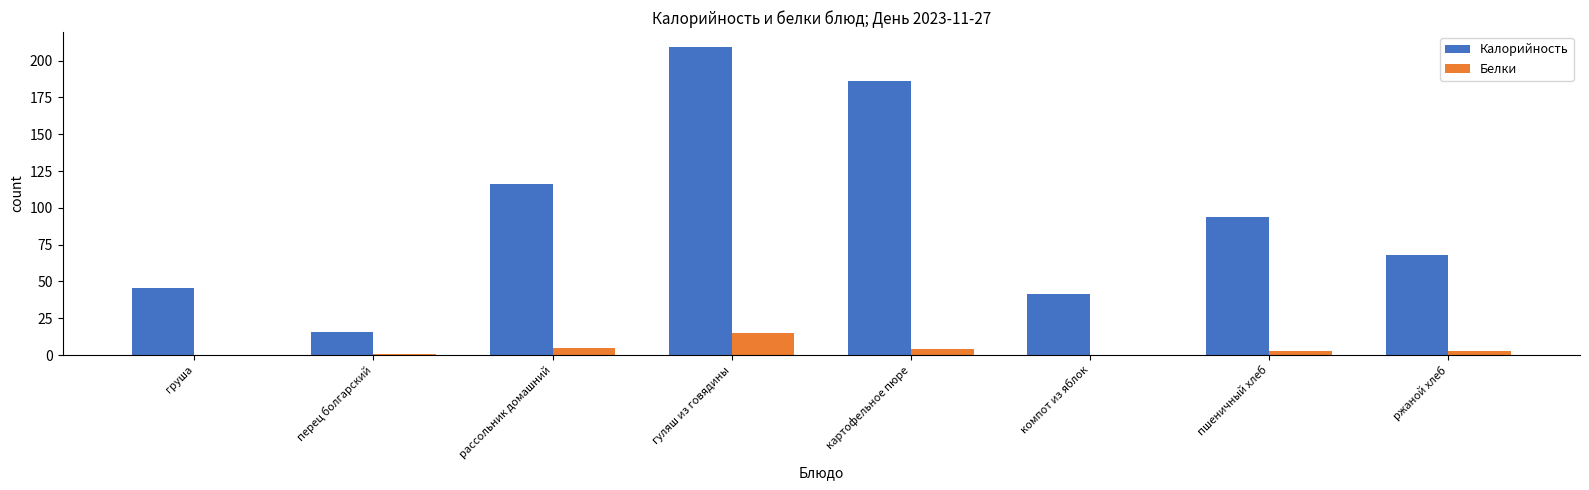

How many groups of bars are there?

8